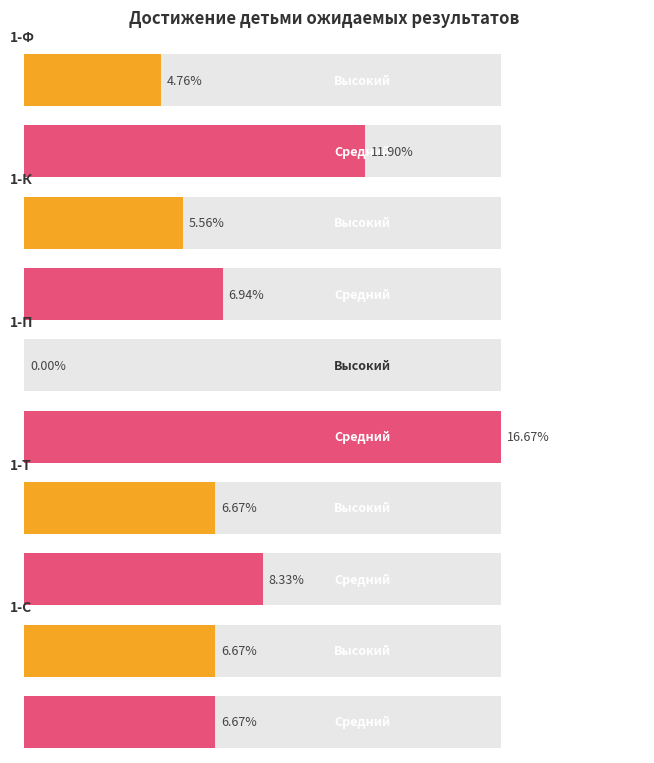

At which label does Высокий first exceed 5?

1-К